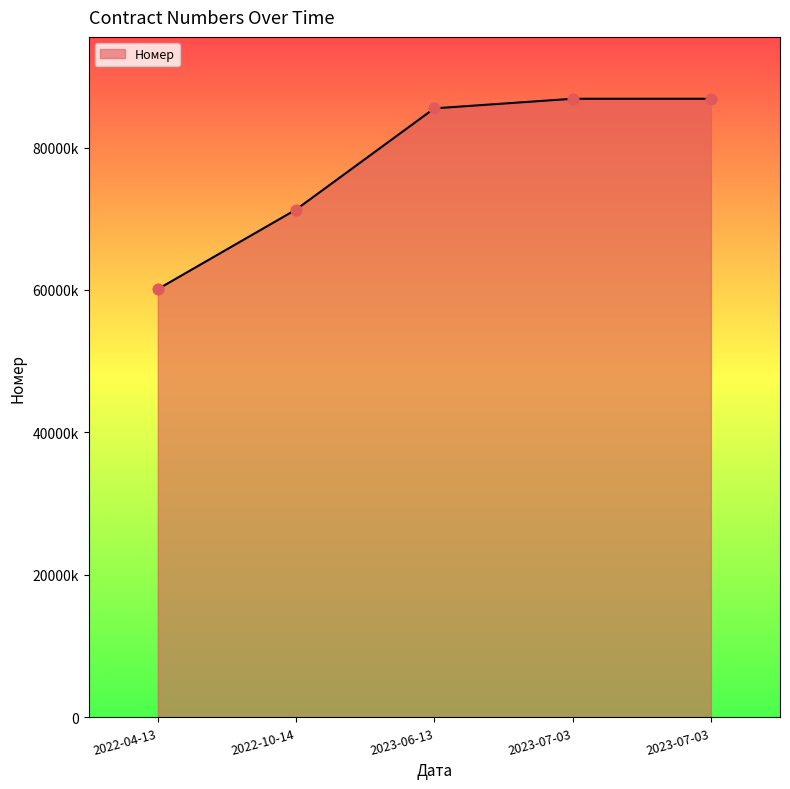

Which has a higher value, 2023-06-13 or 2022-10-14?

2023-06-13